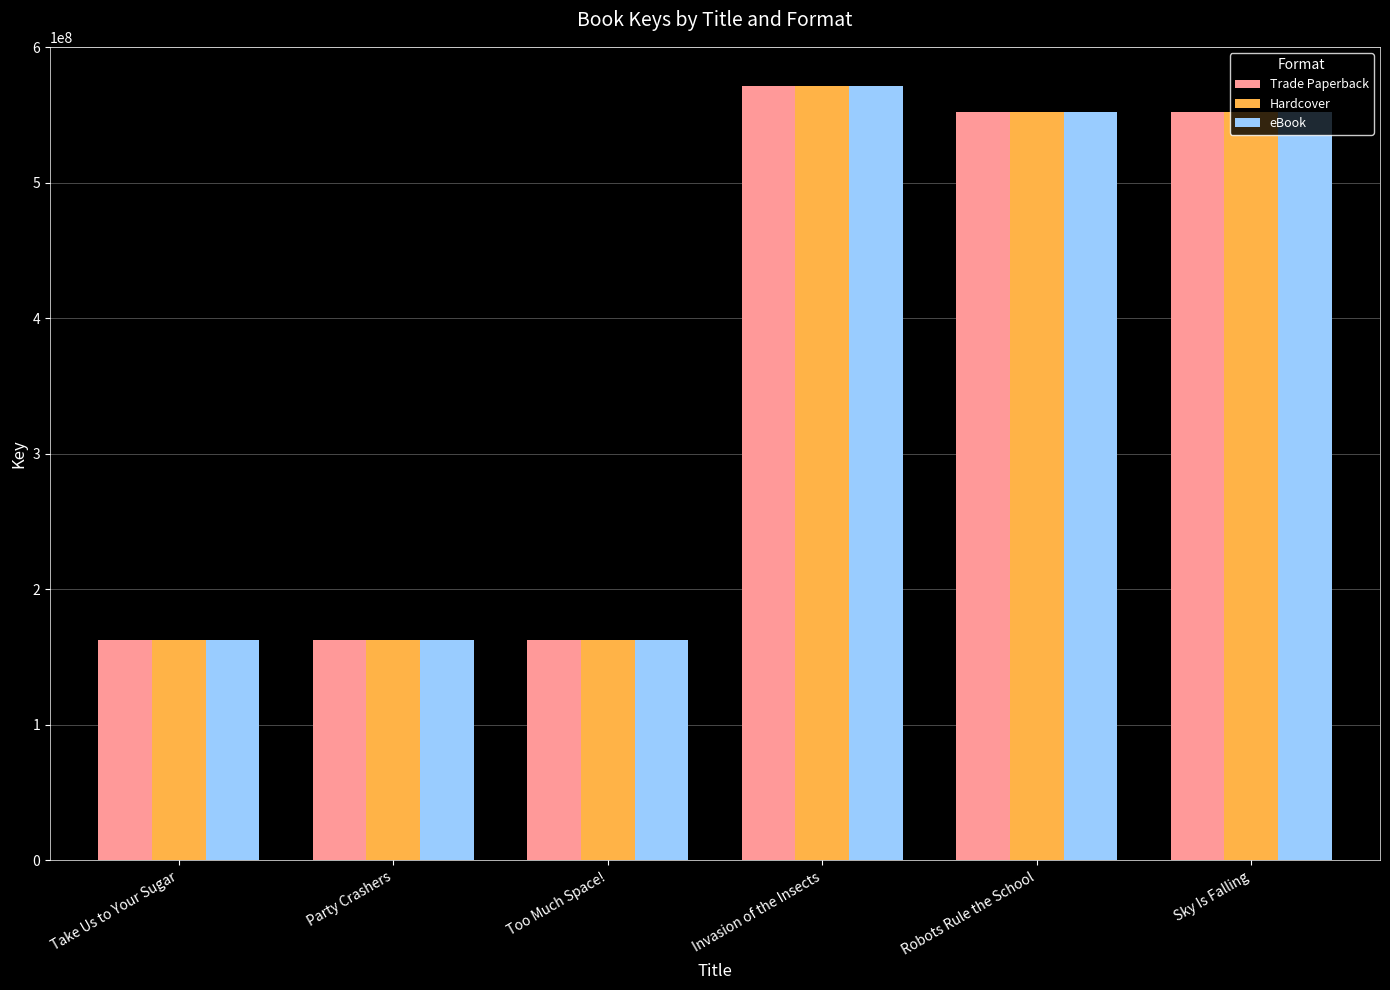

The value of Trade Paperback at Party Crashers is 104288814. True or false?

False